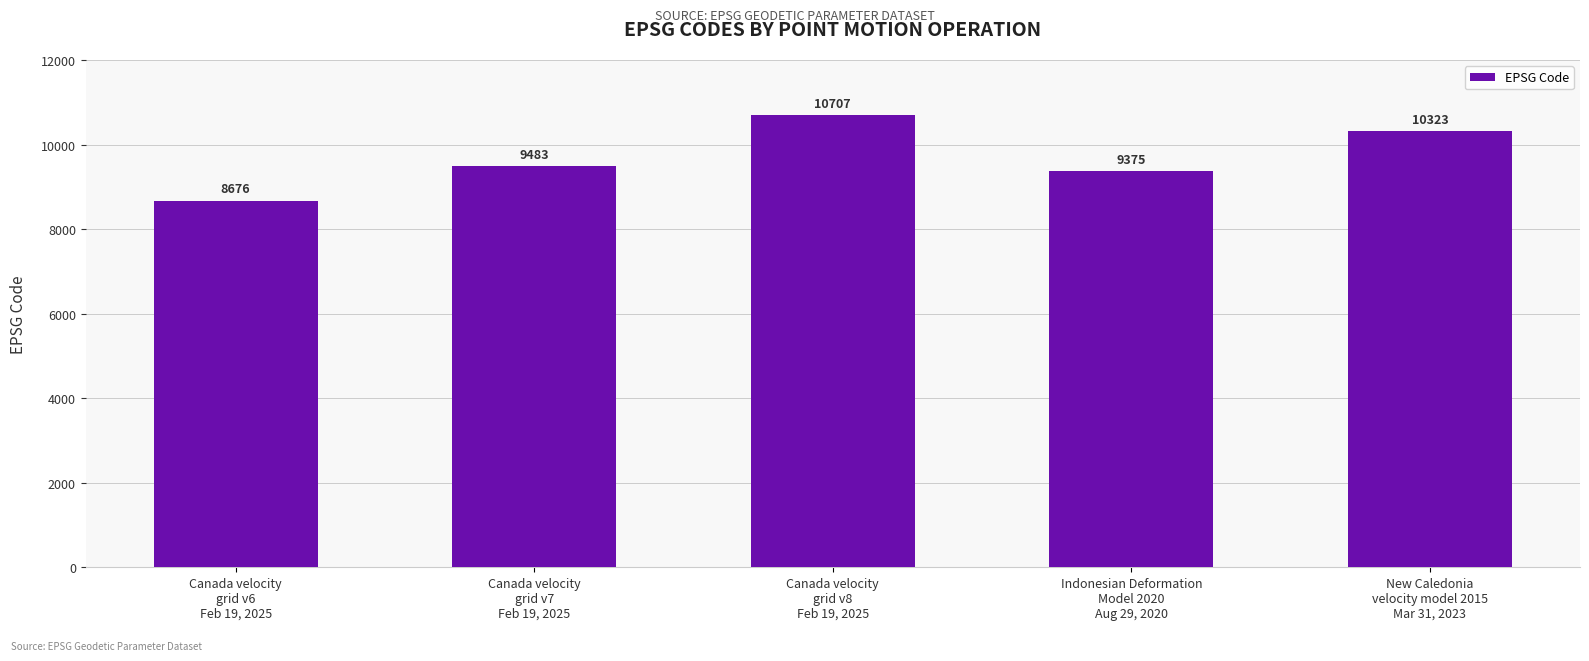

At which category does the chart reach its peak across all series?

Canada velocity
grid v8
Feb 19, 2025